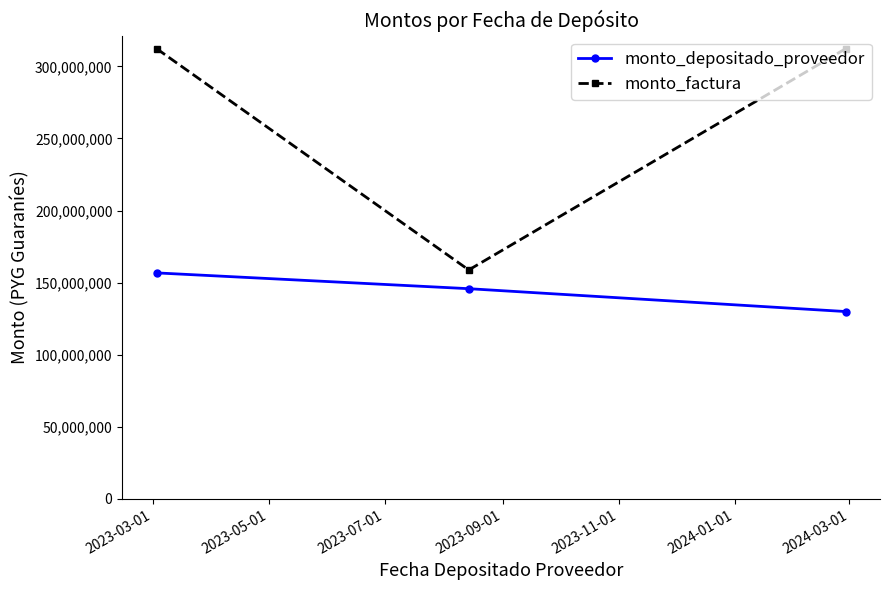

What is the value of the monto_depositado_proveedor point at the 3rd from the left?

129936812